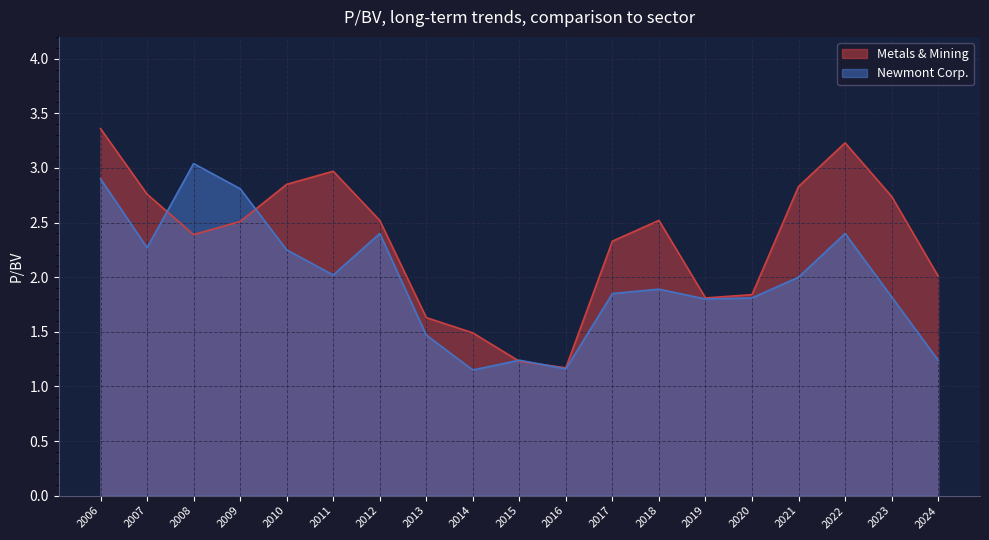

Which label corresponds to the largest value in the chart?

2006